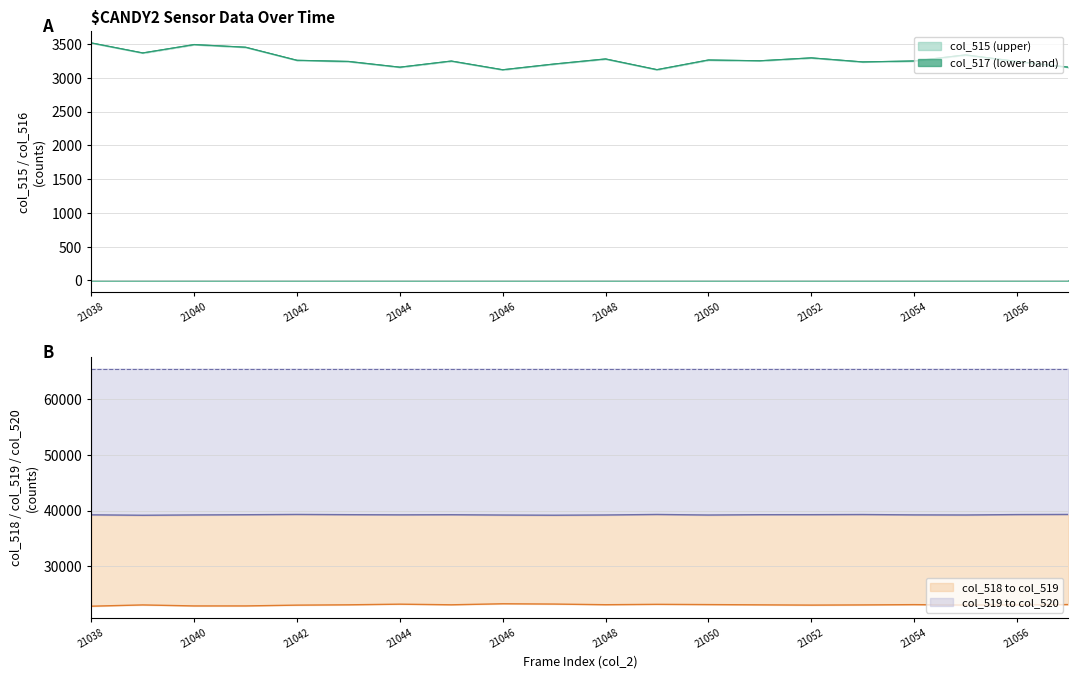

What is the value of the col_516 point at the 6th from the left?

3243